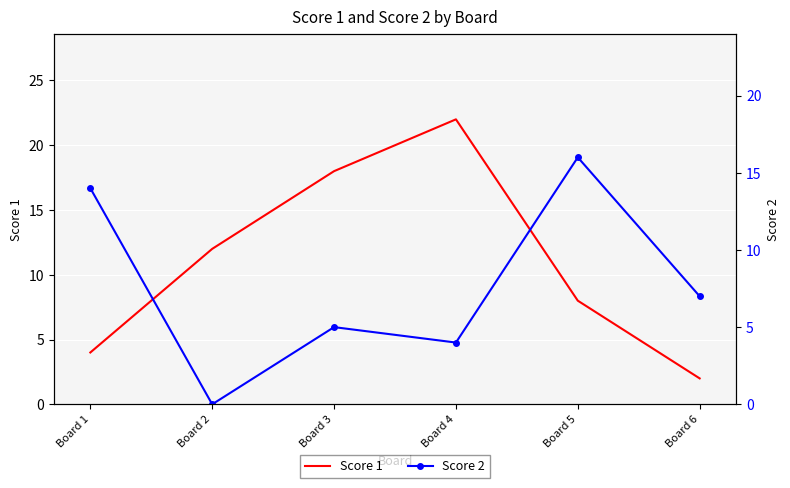

Rank the series by their average value, from lowest to highest.

Score 2, Score 1